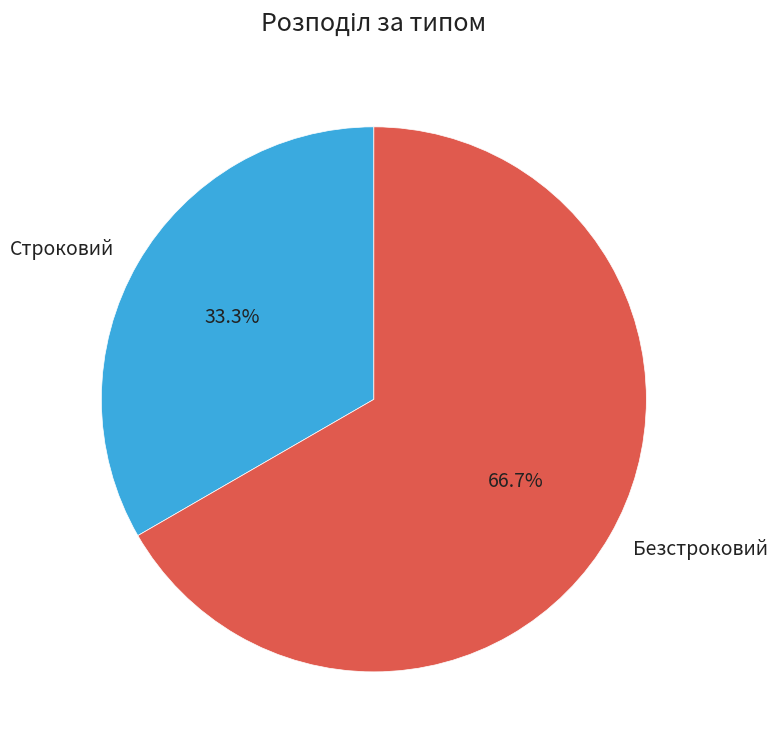

What is the smallest slice in the pie chart?

Строковий